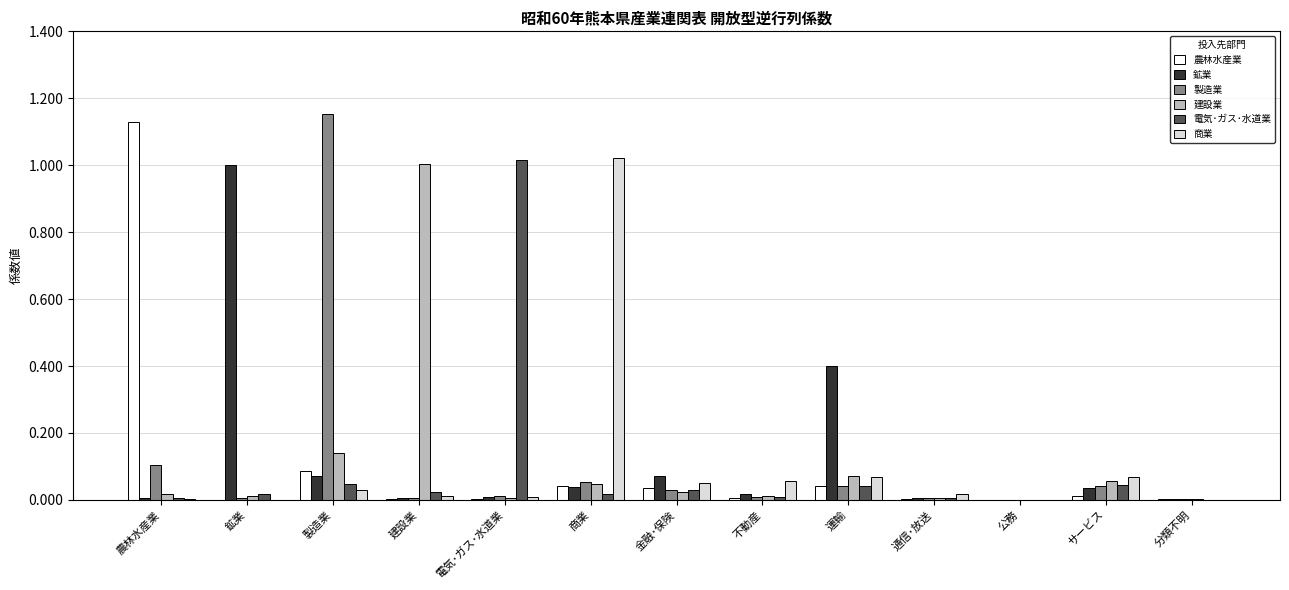

The 電気･ガス･水道業 series shows 0.0 at 分類不明. True or false?

True